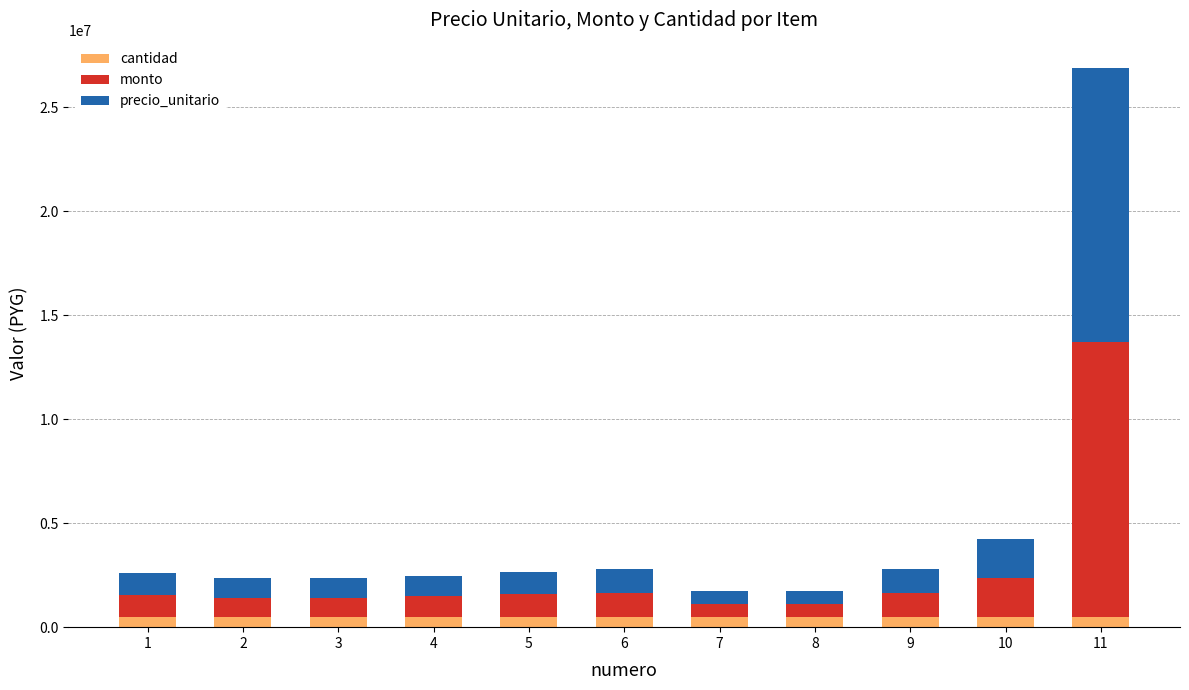

Count the number of categories in the chart.

11